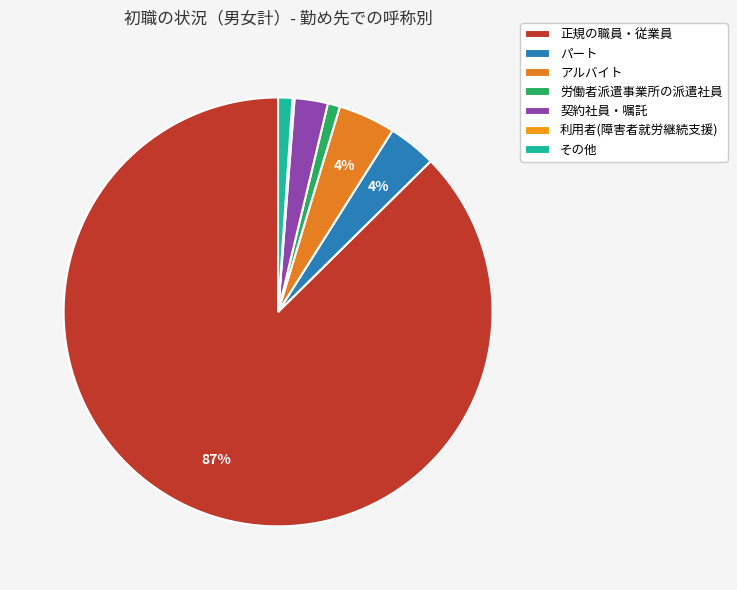

How many slices are in this pie chart?

7